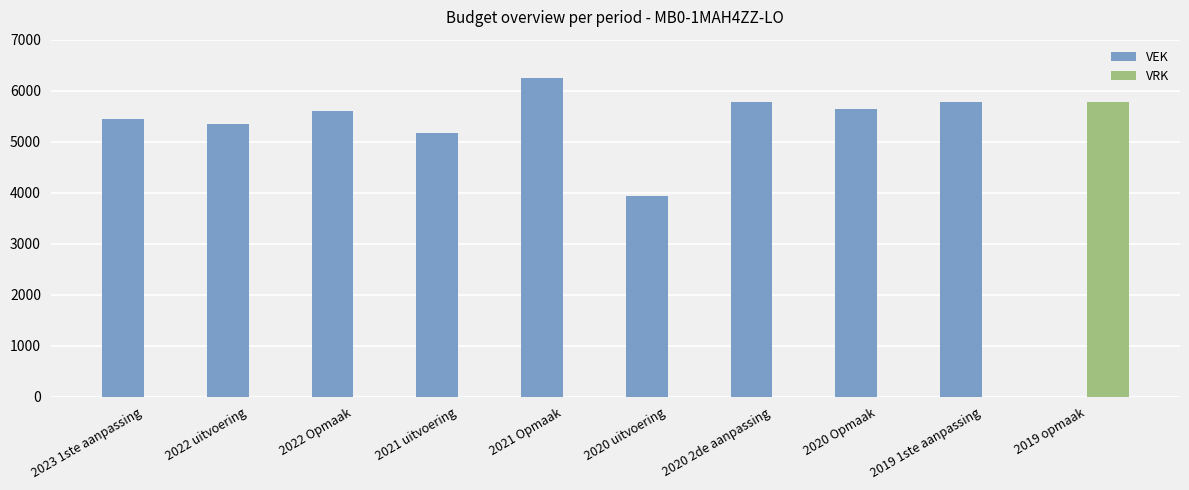

Between 2021 Opmaak and 2020 uitvoering, which series saw the biggest shift?

VEK